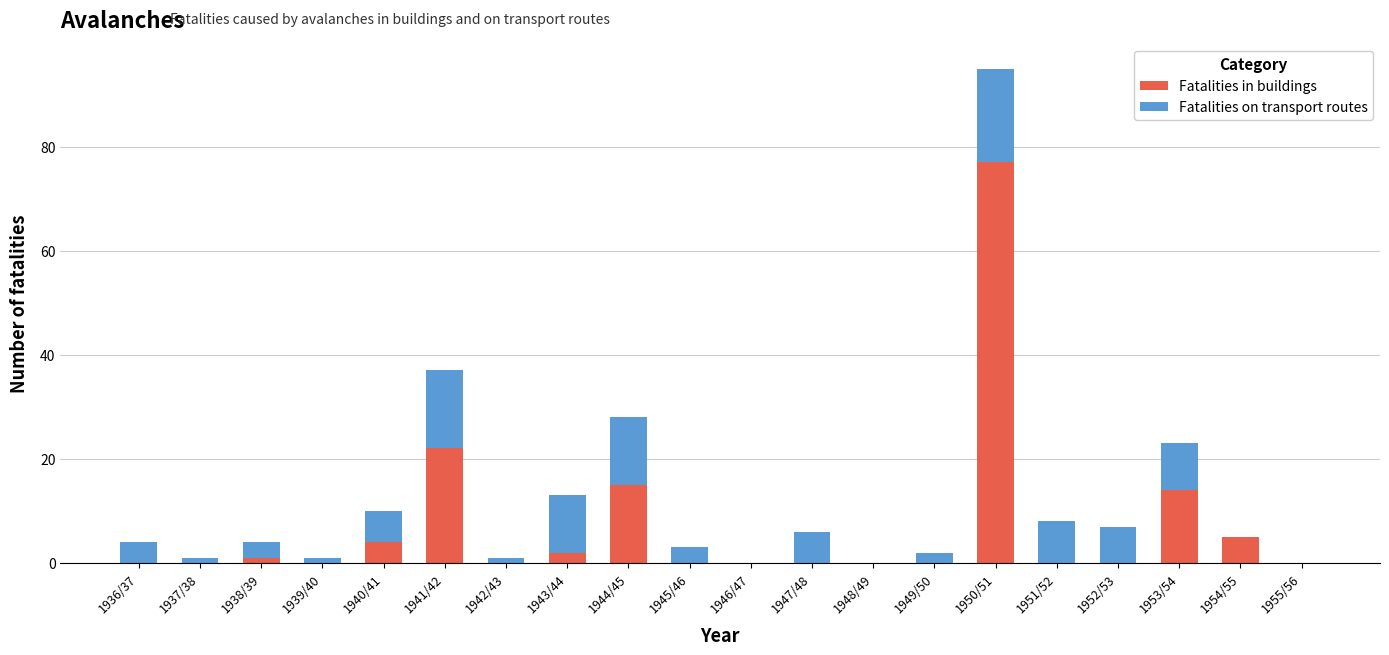

What is the total value across all series at 1952/53?

7